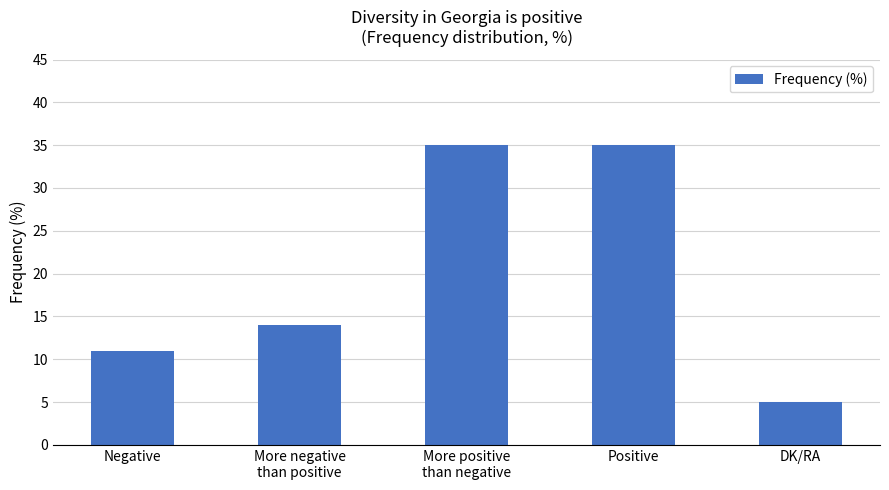

Approximately how many times larger is the value at More negative
than positive compared to DK/RA?

2.8